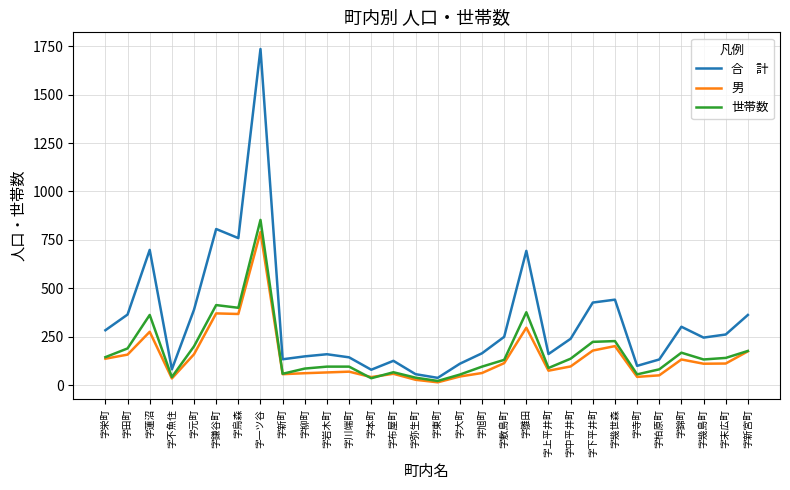

At which category is the sum across all series the highest?

字一ツ谷